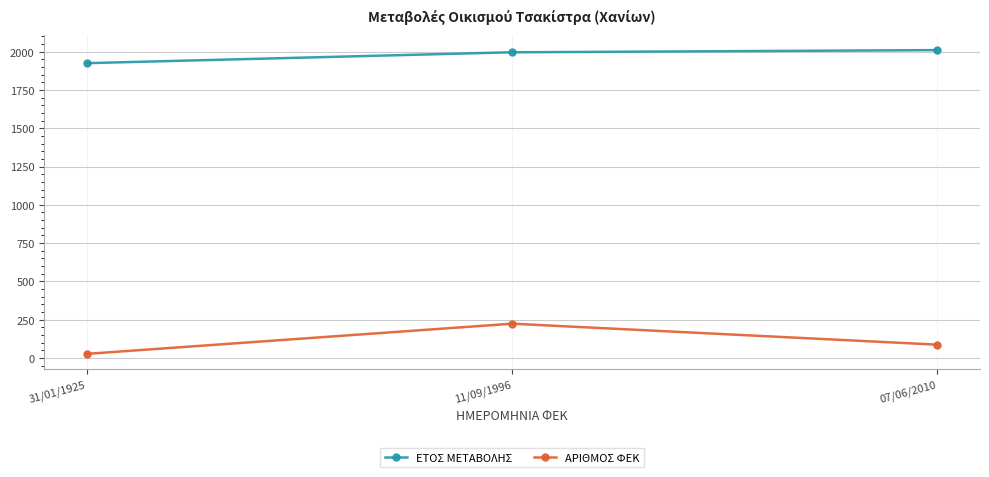

What is the label of the 1st point from the left?

31/01/1925